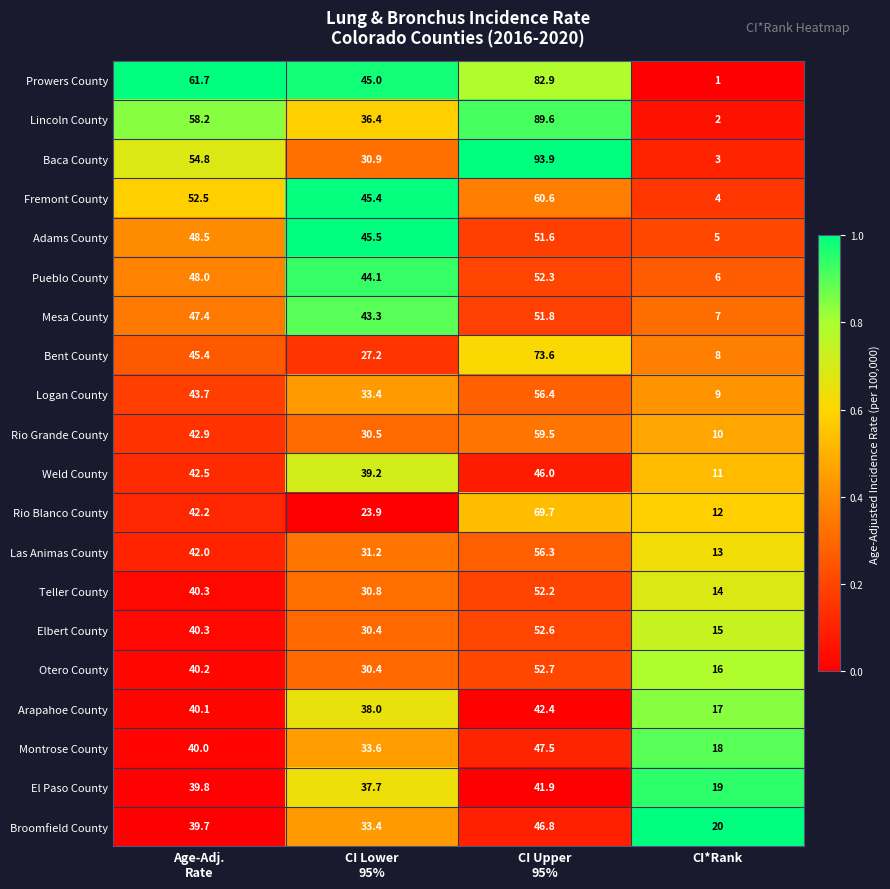

What is the difference between the maximum and minimum values in the Bent County series?

65.6